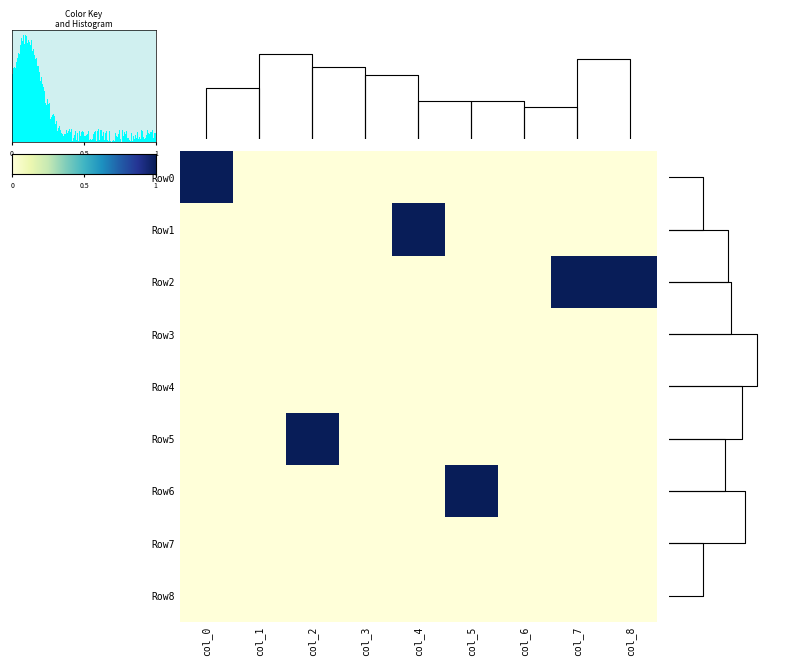

Rank the series by their maximum value, from highest to lowest.

Row0, Row1, Row2, Row5, Row6